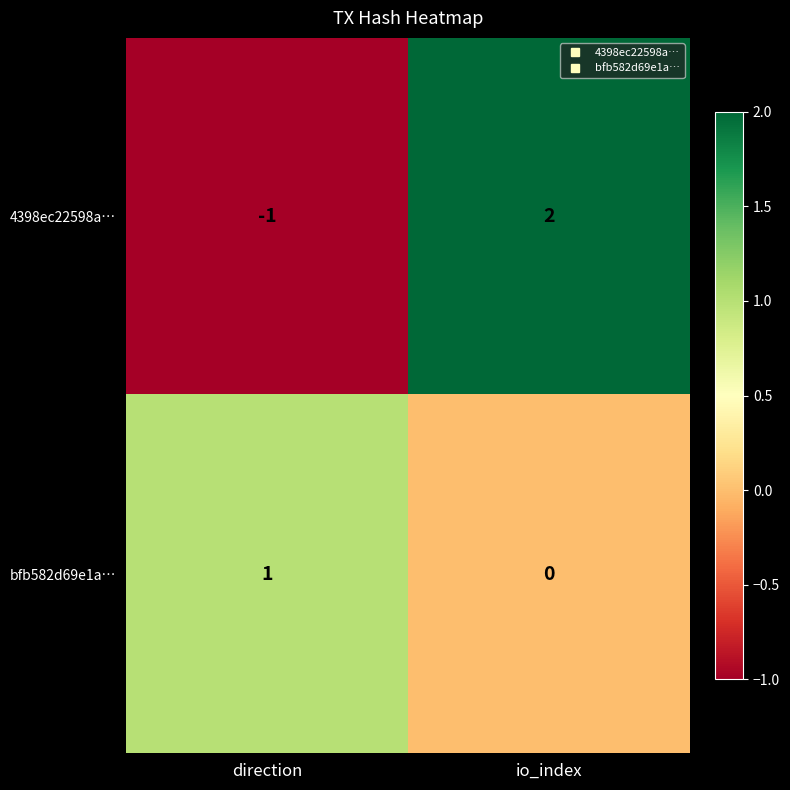

What is the spread (max minus min) of values at io_index?

2